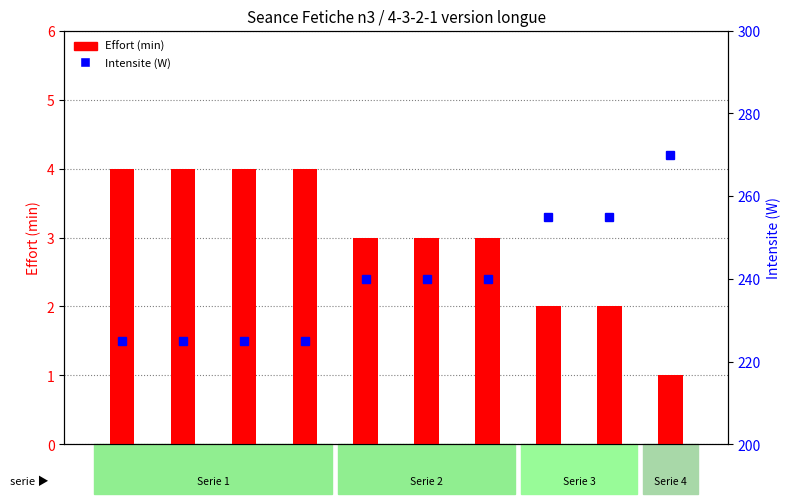

Which series has the largest total across all categories?

Intensite (W)